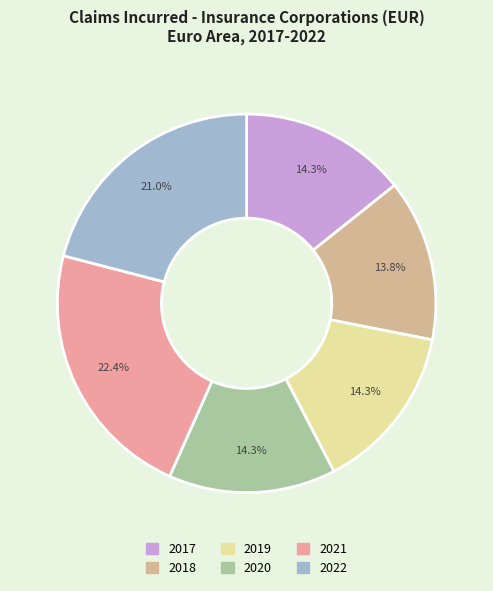

How many segments does this pie chart have?

6